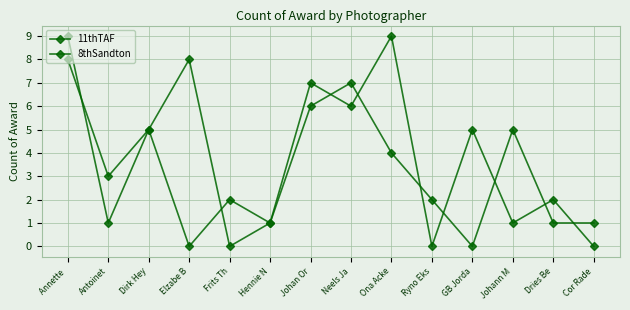

What is the total value across all series at Johann M?

6